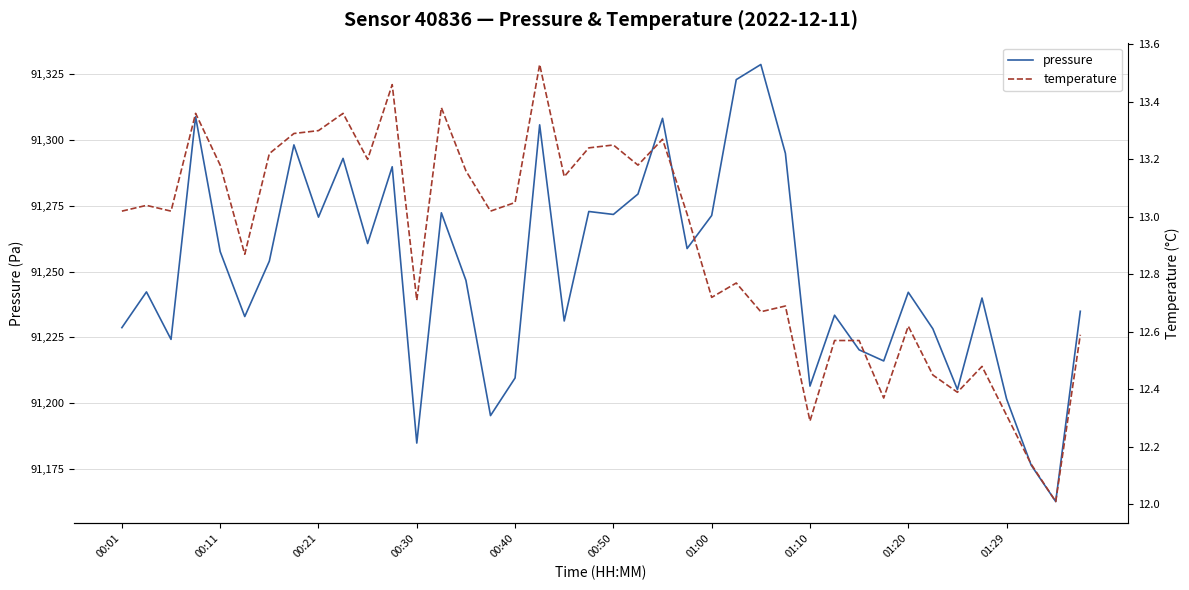

The pressure series shows 48984.7 at 26. True or false?

False